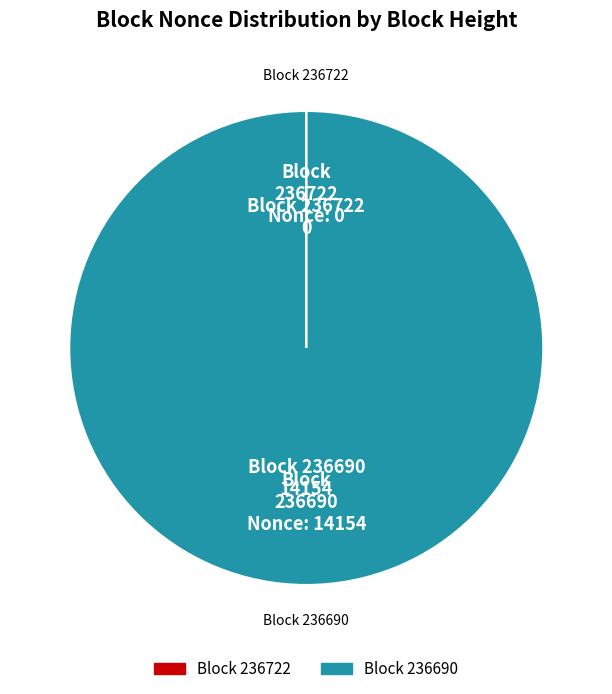

Is there any slice that represents more than half of the pie?

Yes